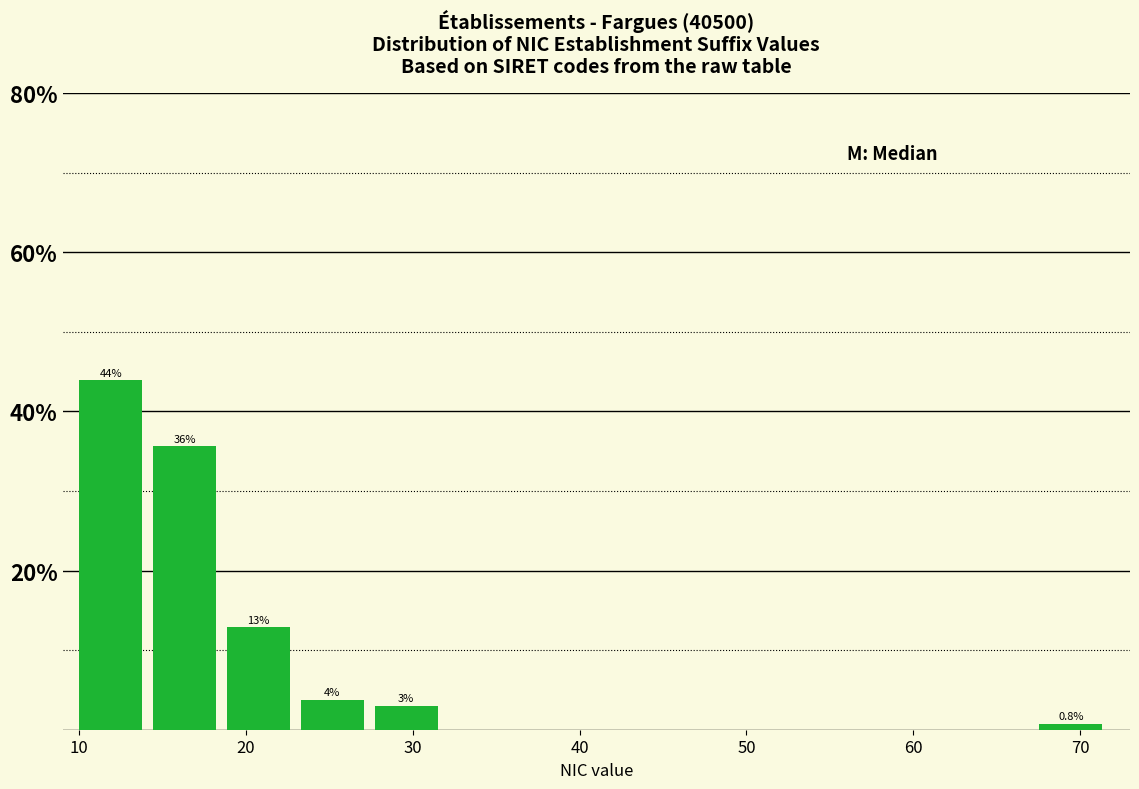

Over which range of the x-axis is the bar tallest?

10 to 14